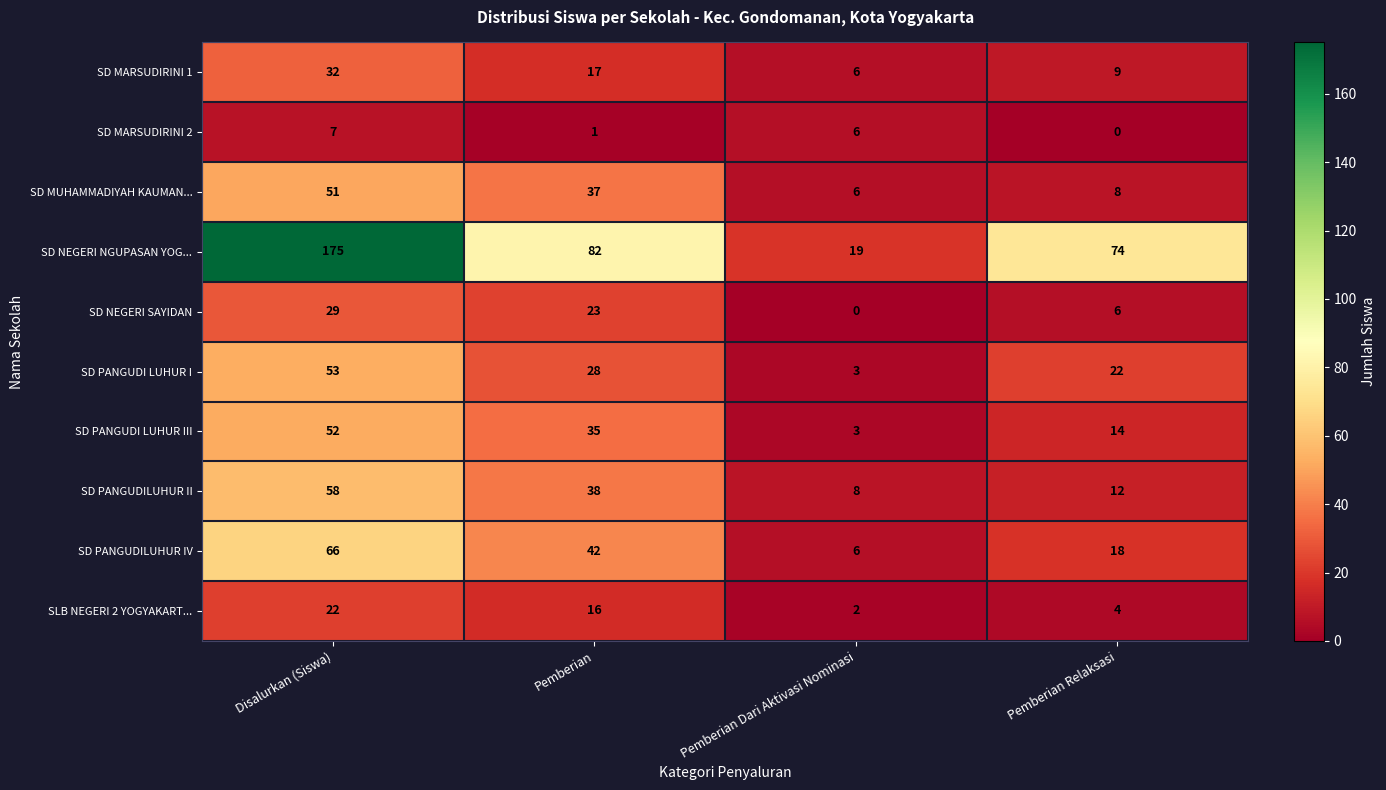

At how many categories does at least one series exceed 58?

3